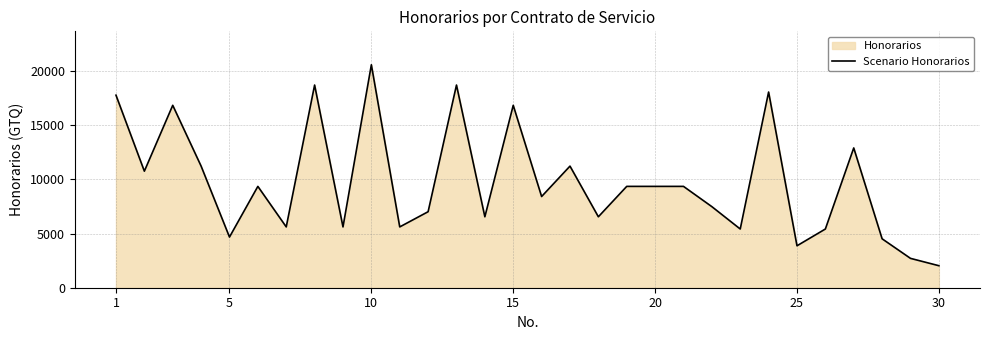

What is the maximum value shown in the chart?

20580.7